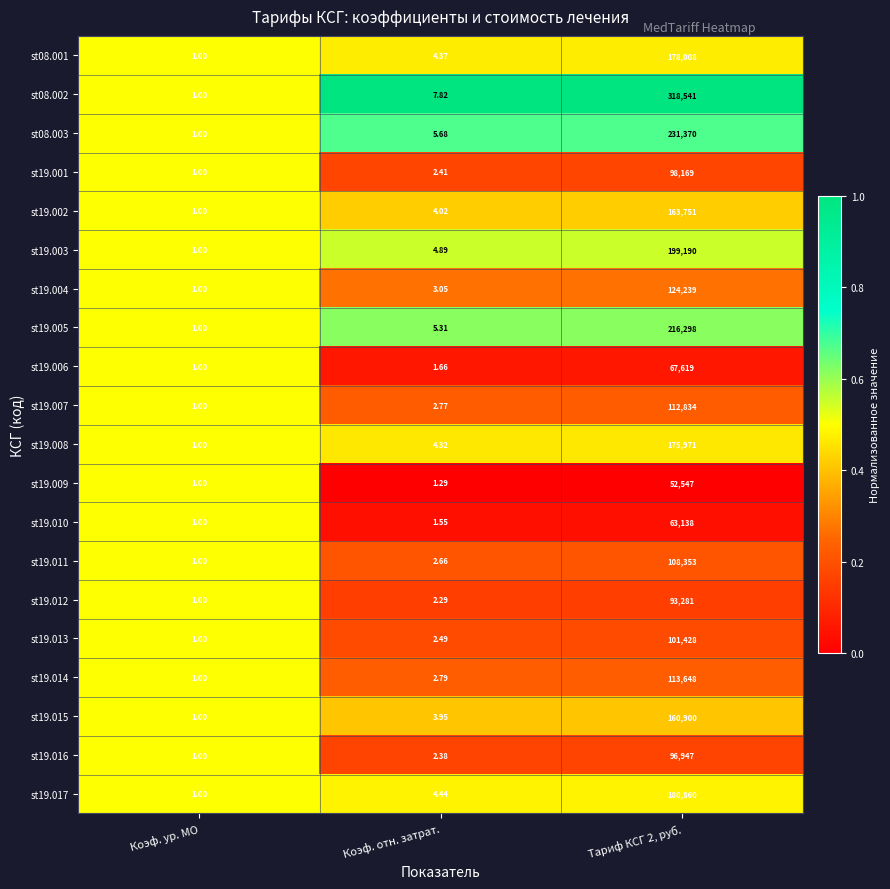

Where is st19.003 nearest to the value 99595?

Коэф. отн. затрат.